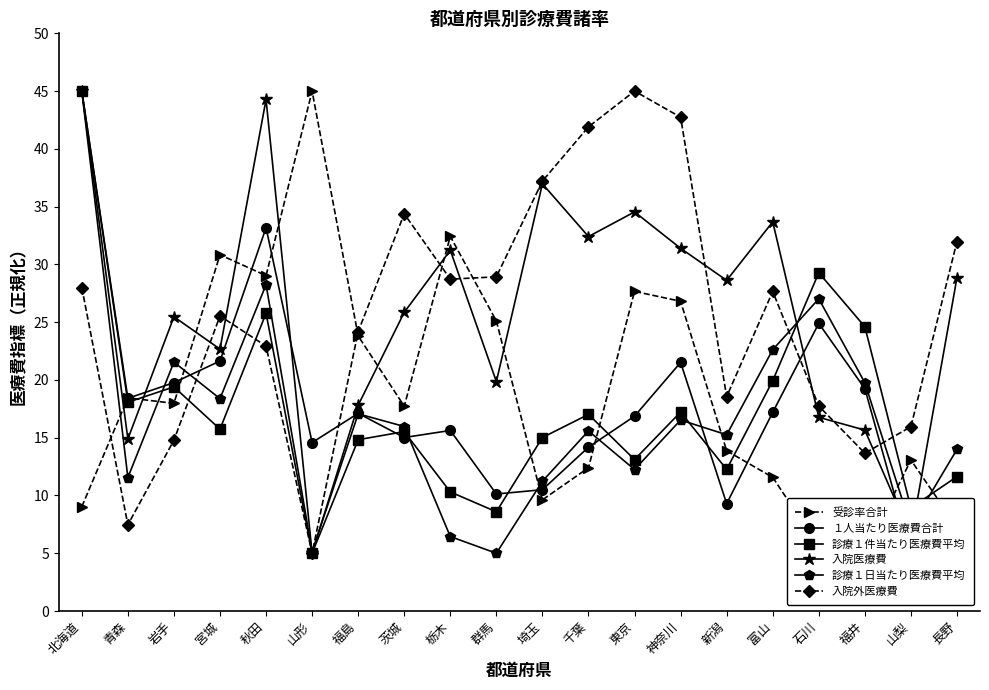

What is the average value of the 診療１日当たり医療費平均 series?

16.8